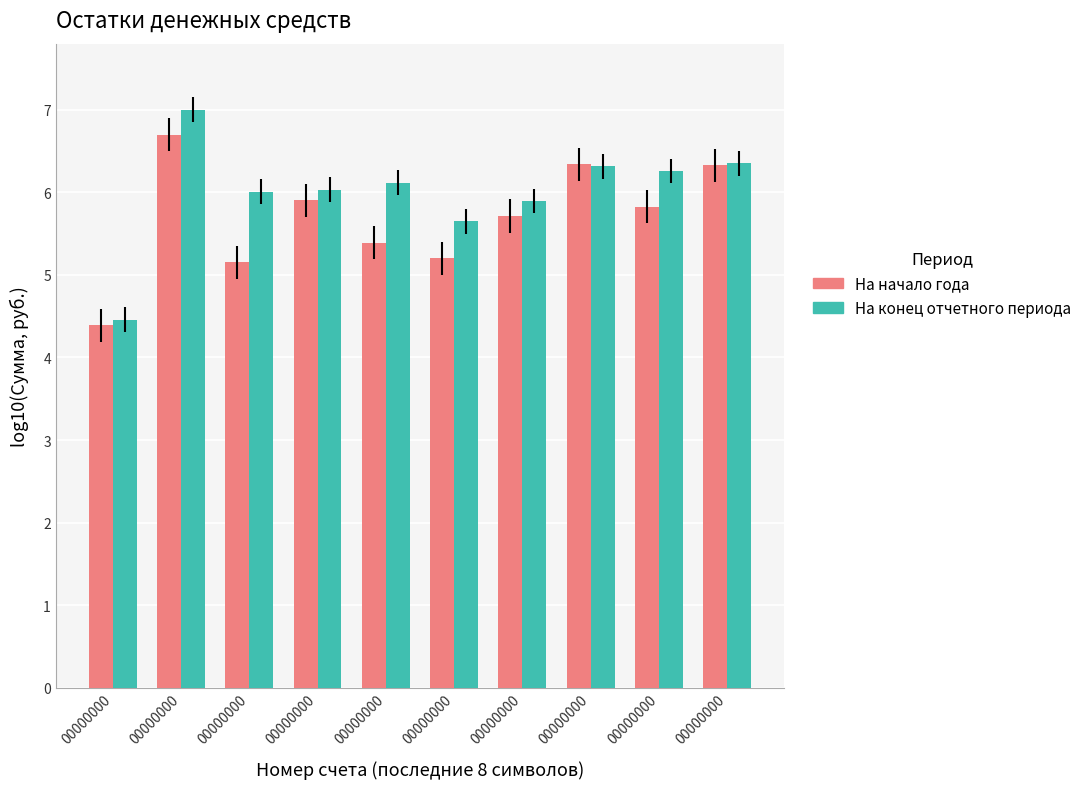

What is the difference between the На конец отчетного периода values at 00000000 and 00000000?

0.2